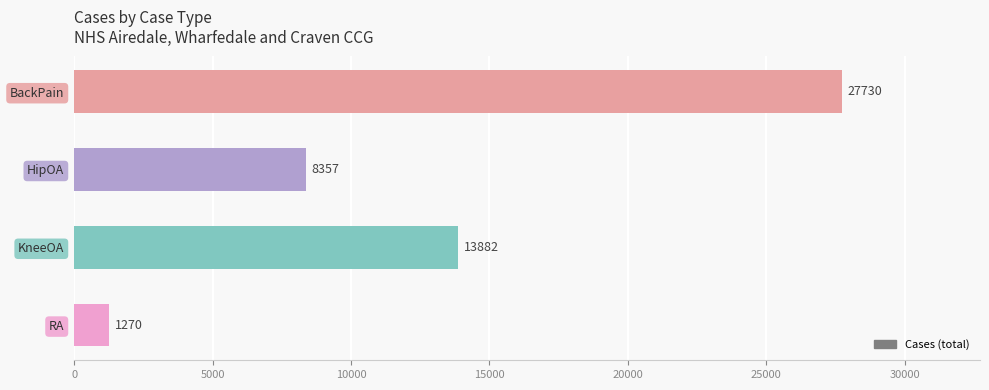

The chart shows a value of 27730 at BackPain. True or false?

True